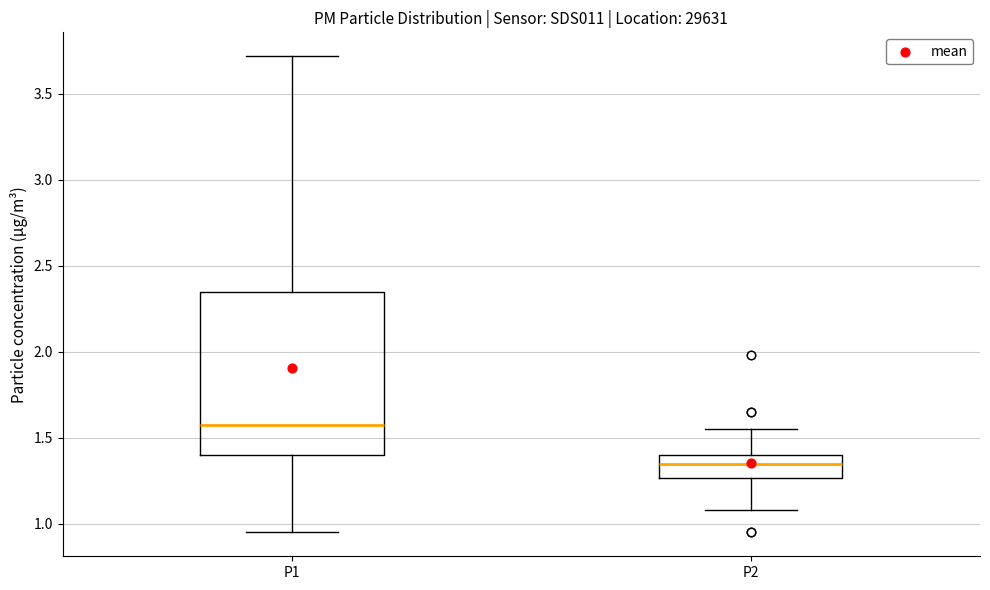

Which box's median line is the highest?

P1